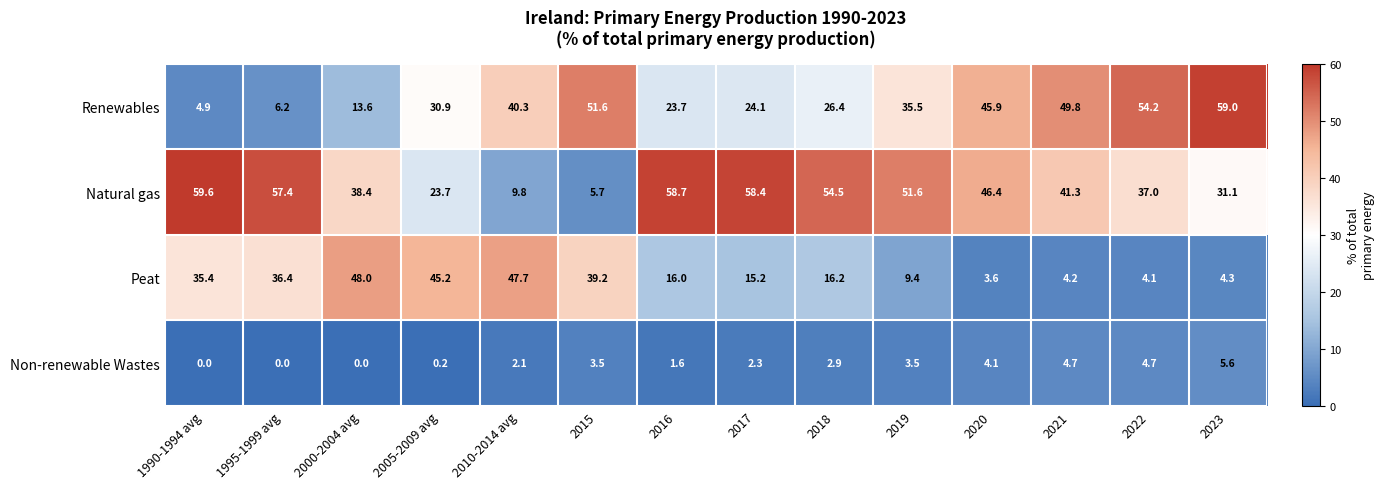

At which label does Natural gas first exceed 46?

1990-1994 avg